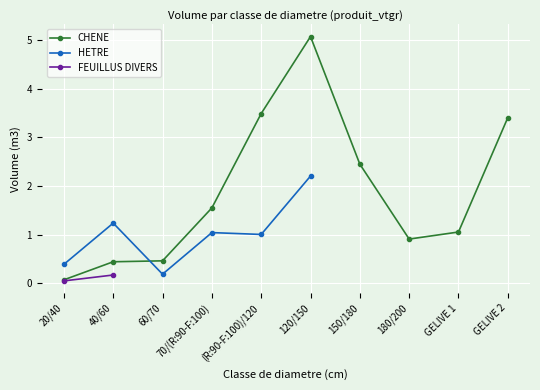

In HETRE, how many points are lower than both neighbors (excluding endpoints)?

2